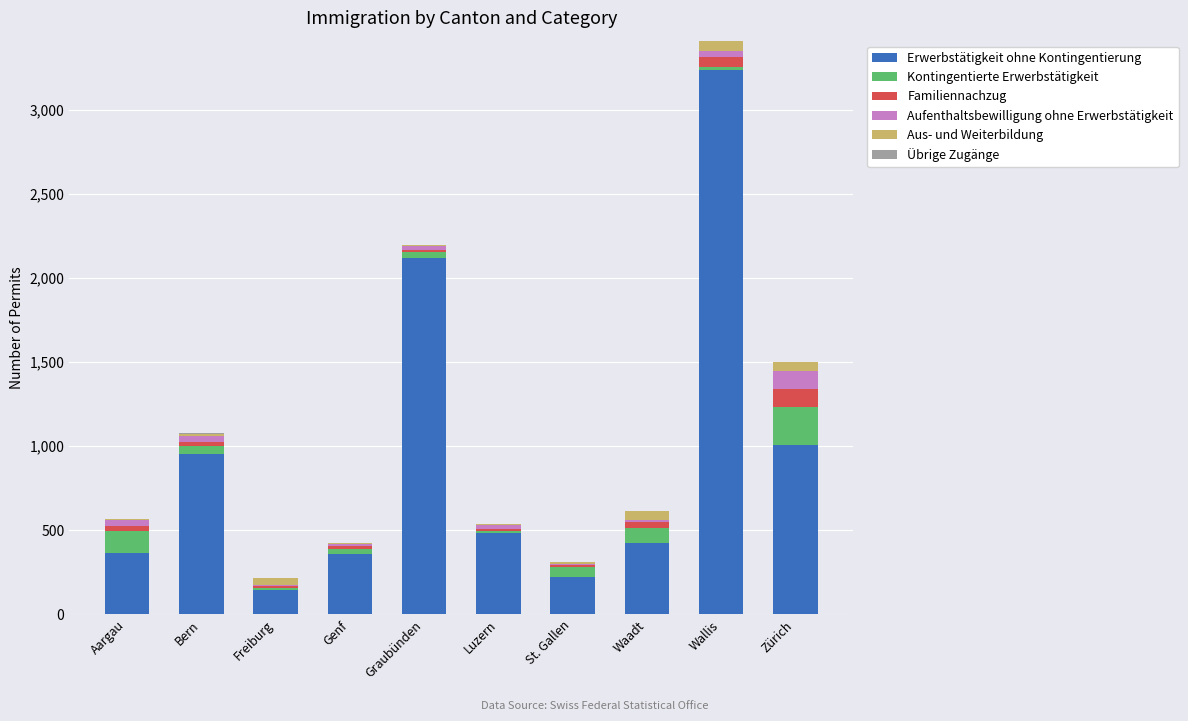

At which category is the sum across all series the highest?

Wallis